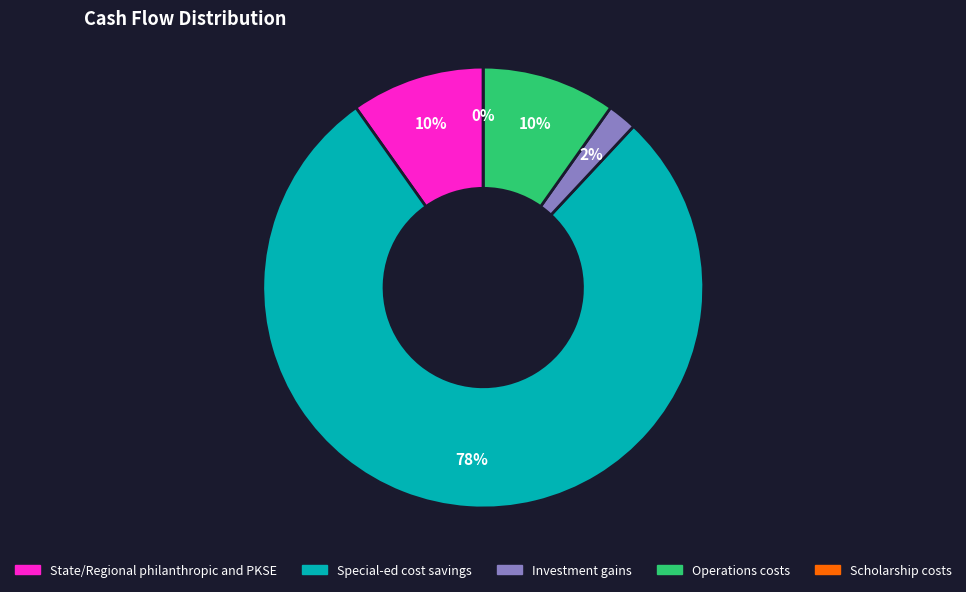

The Special-ed cost savings slice represents 78% of the pie. True or false?

True